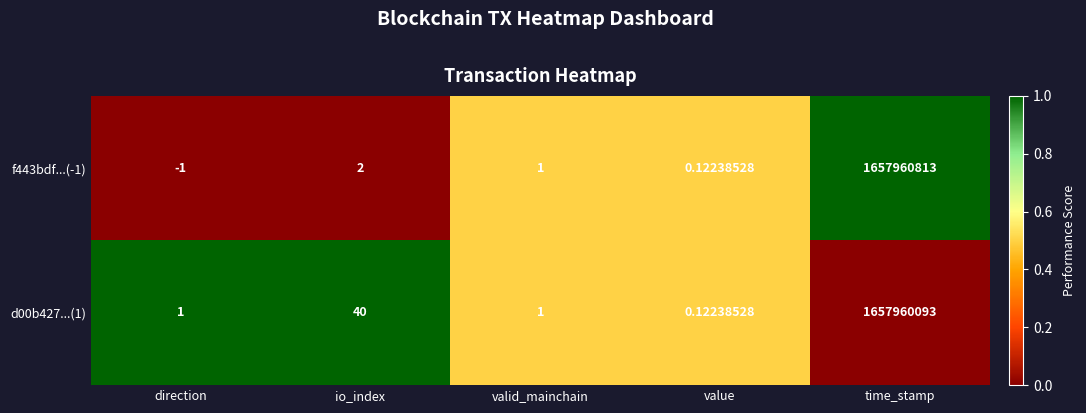

Is the value of d00b427...(1) at valid_mainchain greater than the value of f443bdf...(-1) at io_index?

No